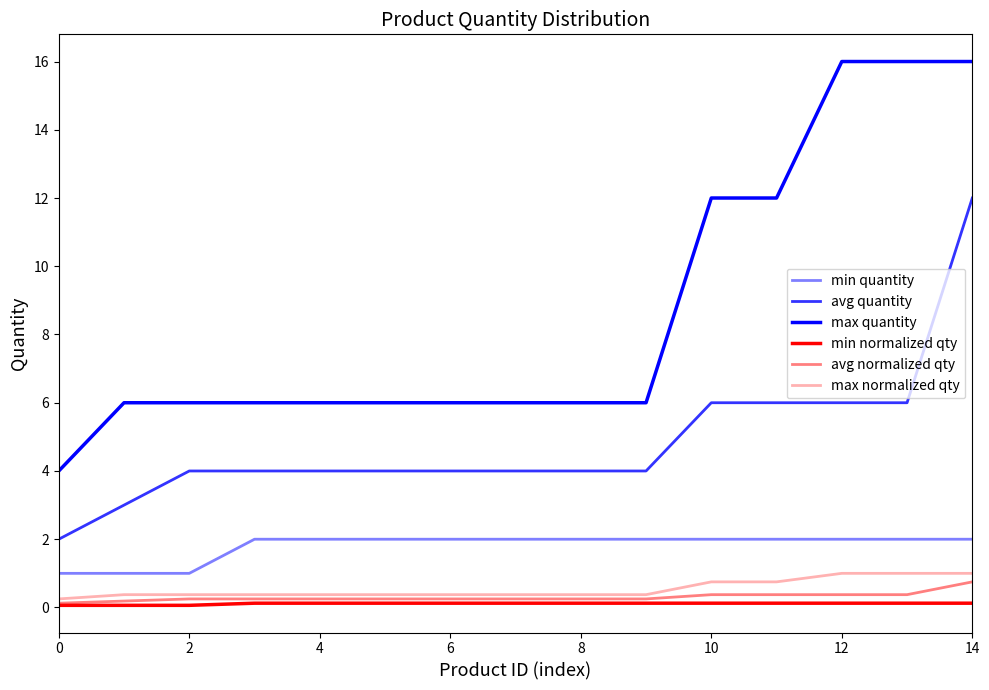

How many lines are shown in the chart?

6